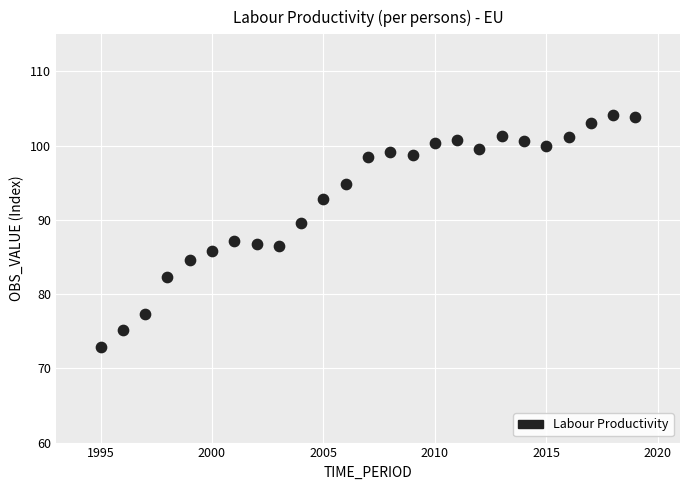

What is the range of Y values (max minus min)?

31.3